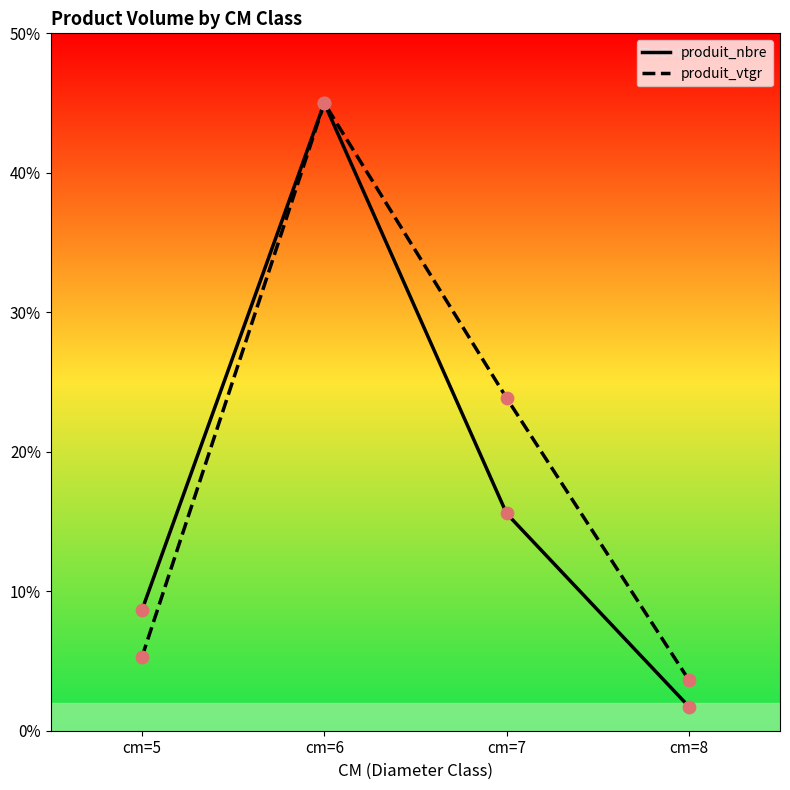

Which series has the largest Y range (max minus min)?

produit_nbre